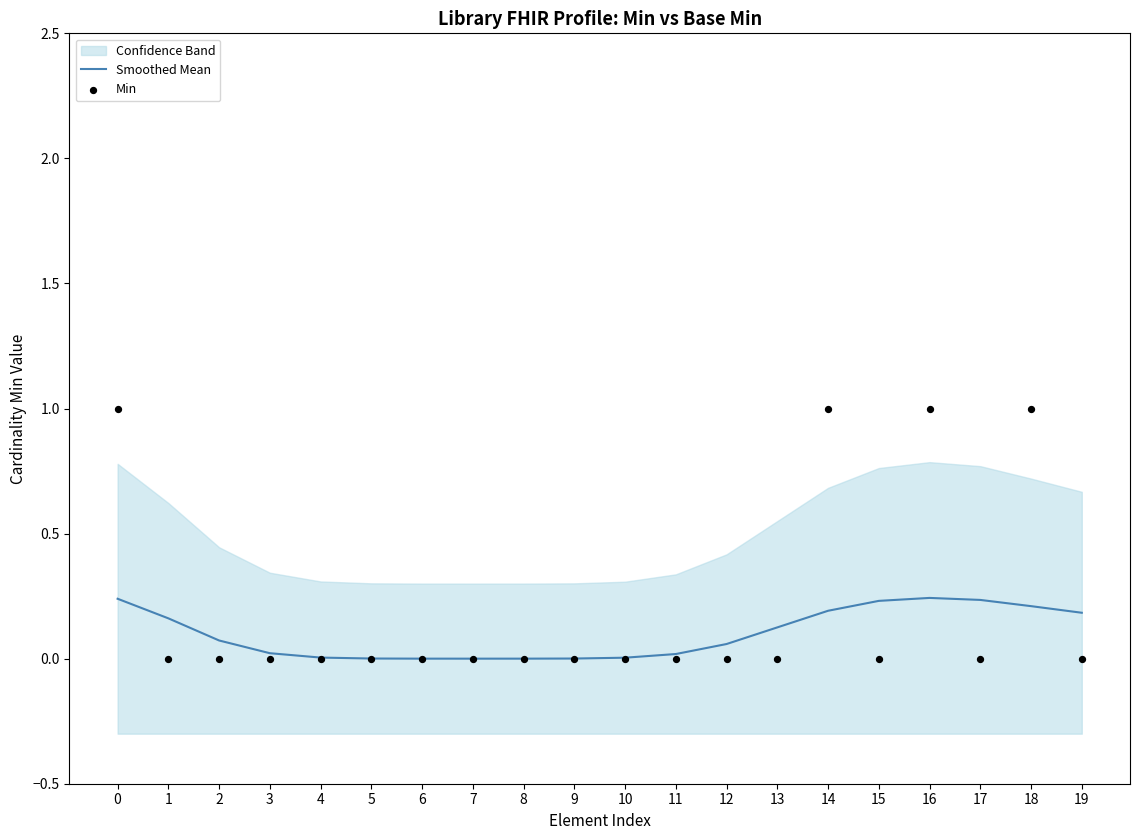

What are all the series names shown in the legend?

Smoothed Mean, Min